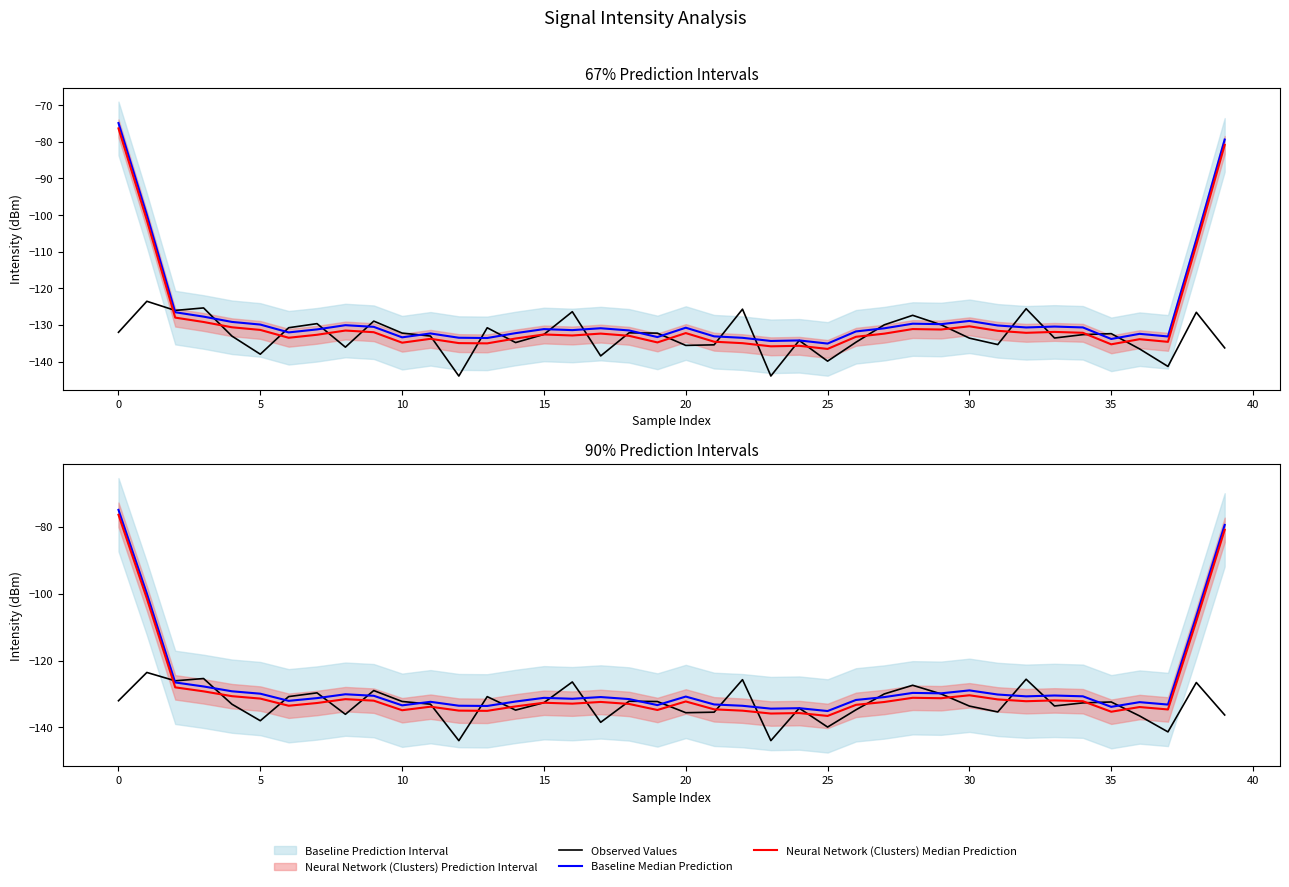

Which series has the largest total across all categories?

Baseline Median Prediction